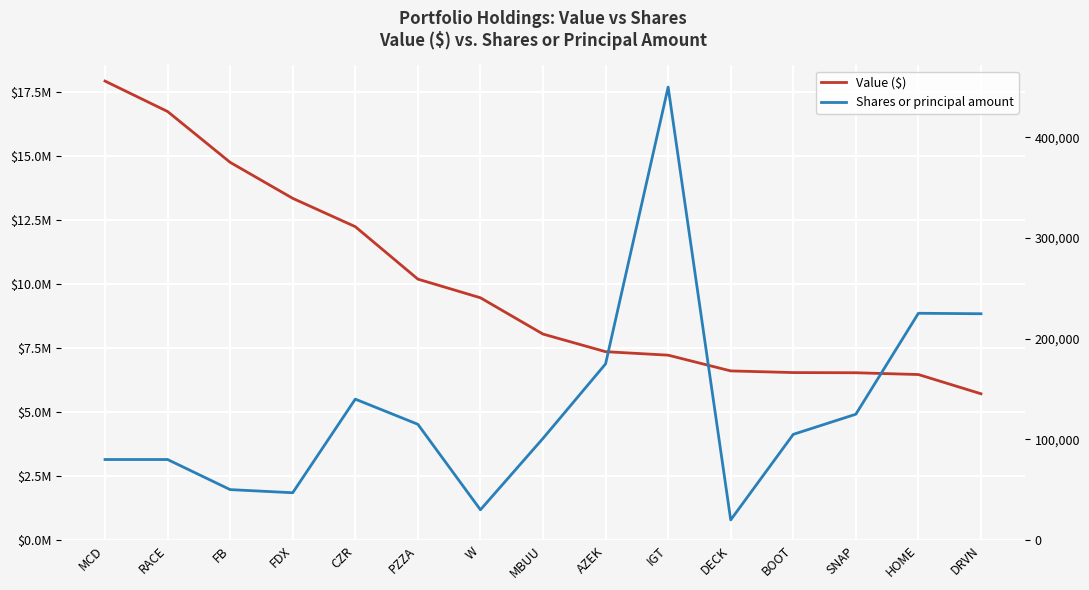

What value does the Value ($) series have at FDX, to the nearest 10?

13350000